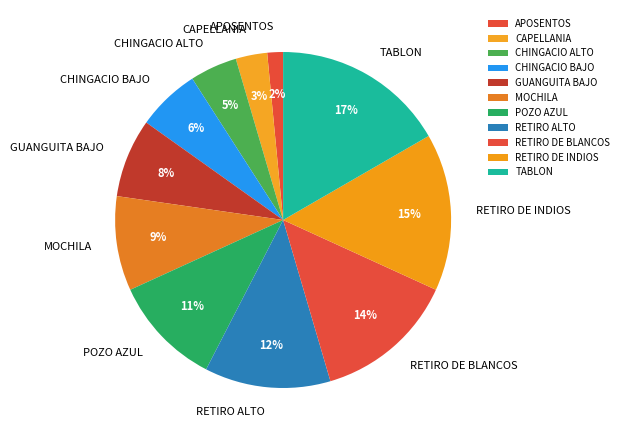

Approximately how many times larger is the value at RETIRO DE INDIOS compared to CHINGACIO BAJO?

2.5